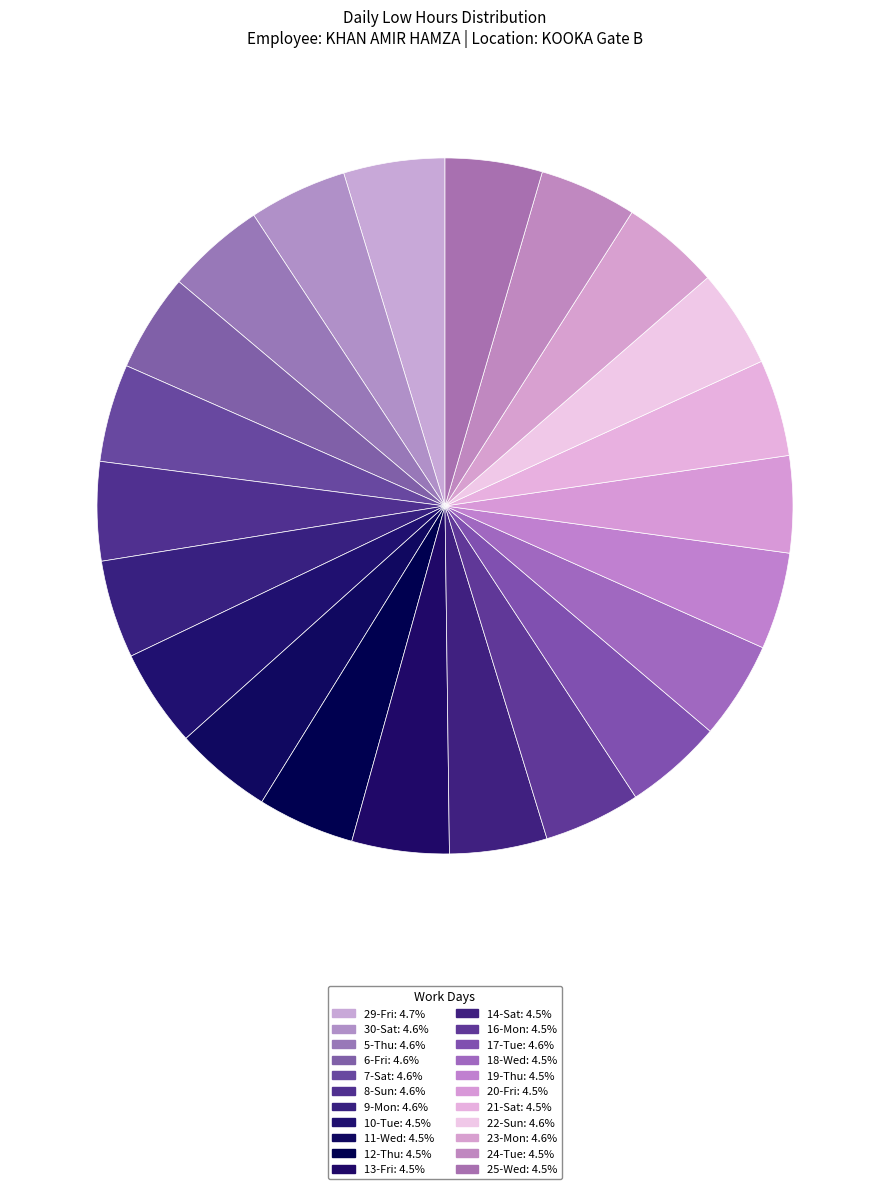

True or false: 9-Mon accounts for 12% of the total.

False